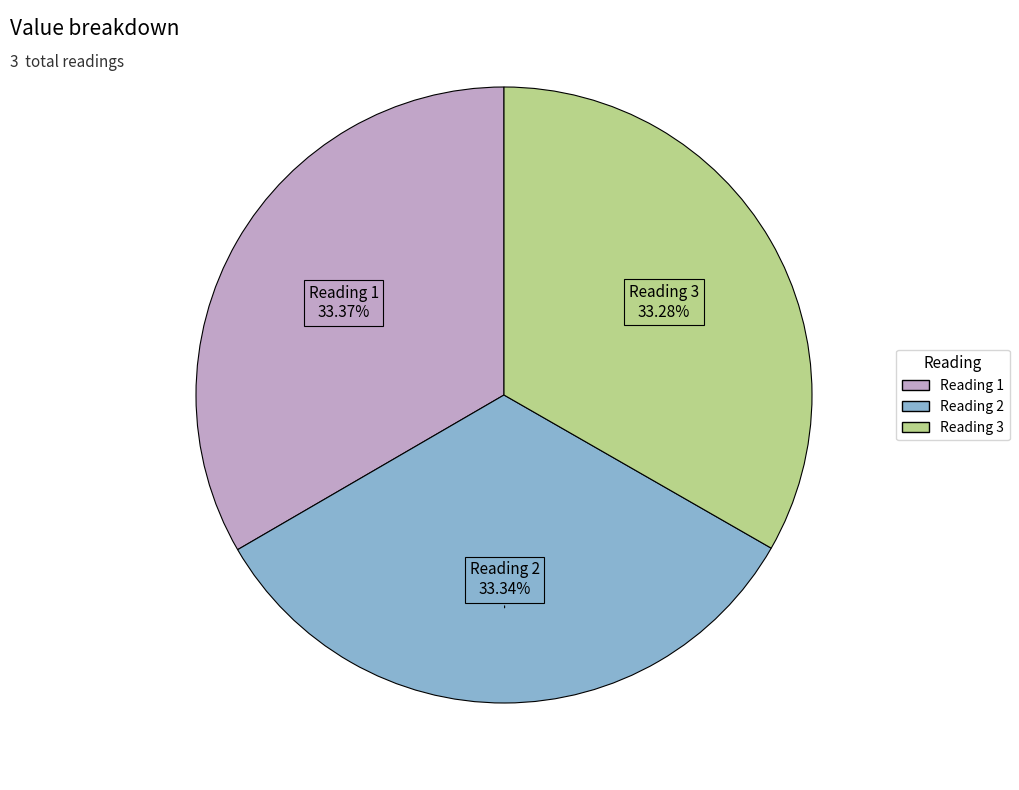

Is there a majority slice in this chart?

No